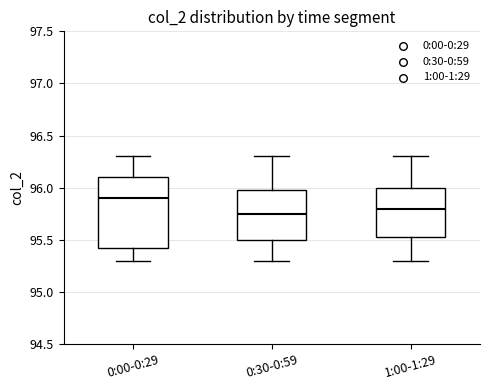

Which box is the tallest, from its lower edge to its upper edge?

0:00-0:29